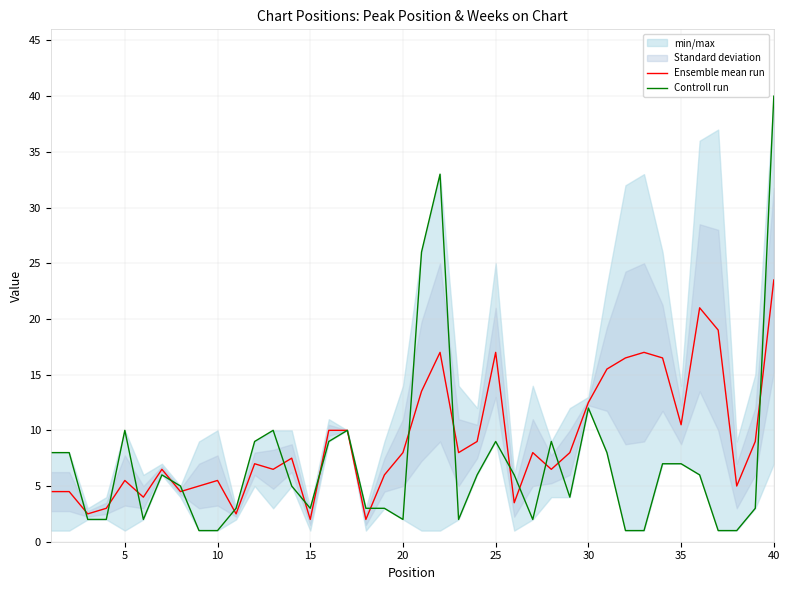

At which label is Ensemble mean run closest to 12?

30